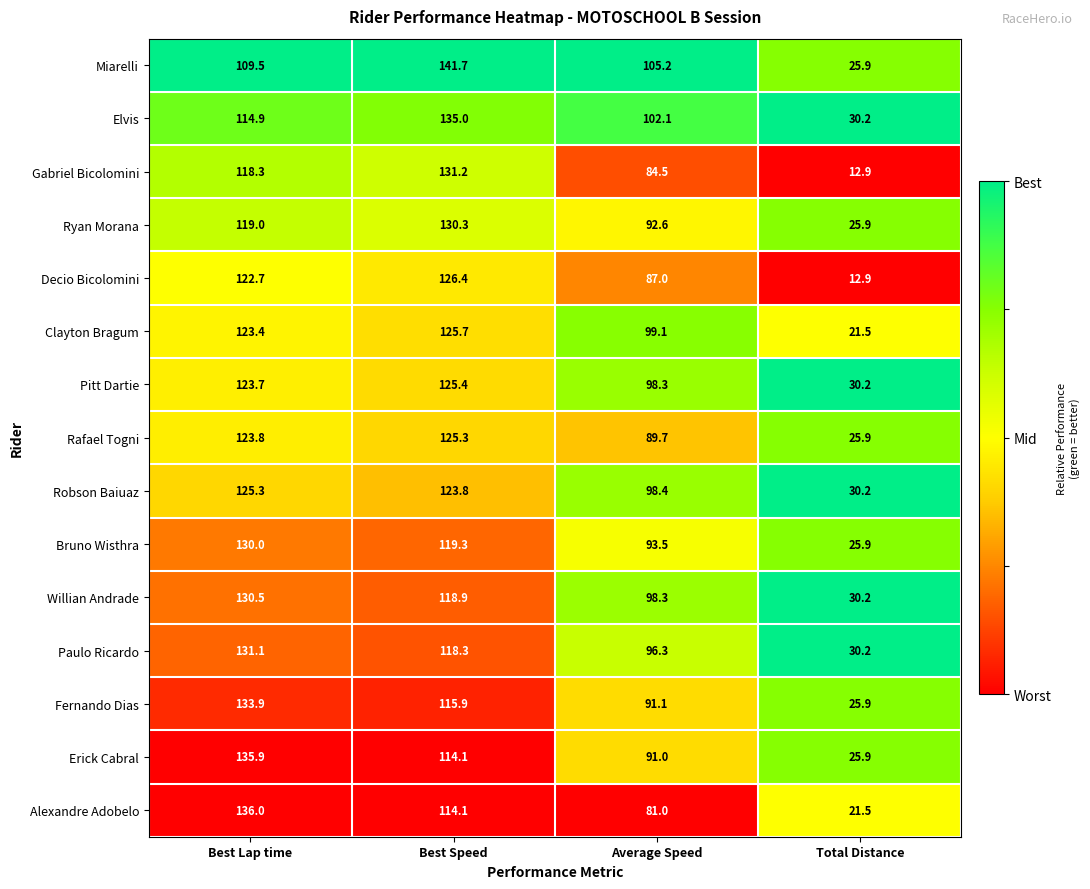

How many Alexandre Adobelo values are between 81 and 136?

3